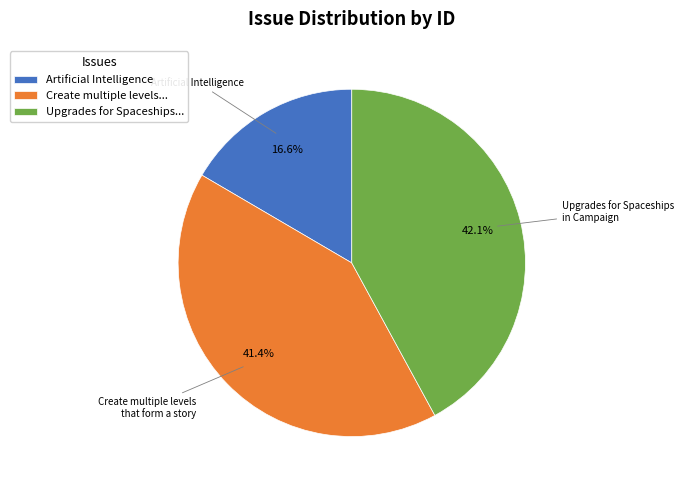

Count the number of slices in the pie.

3